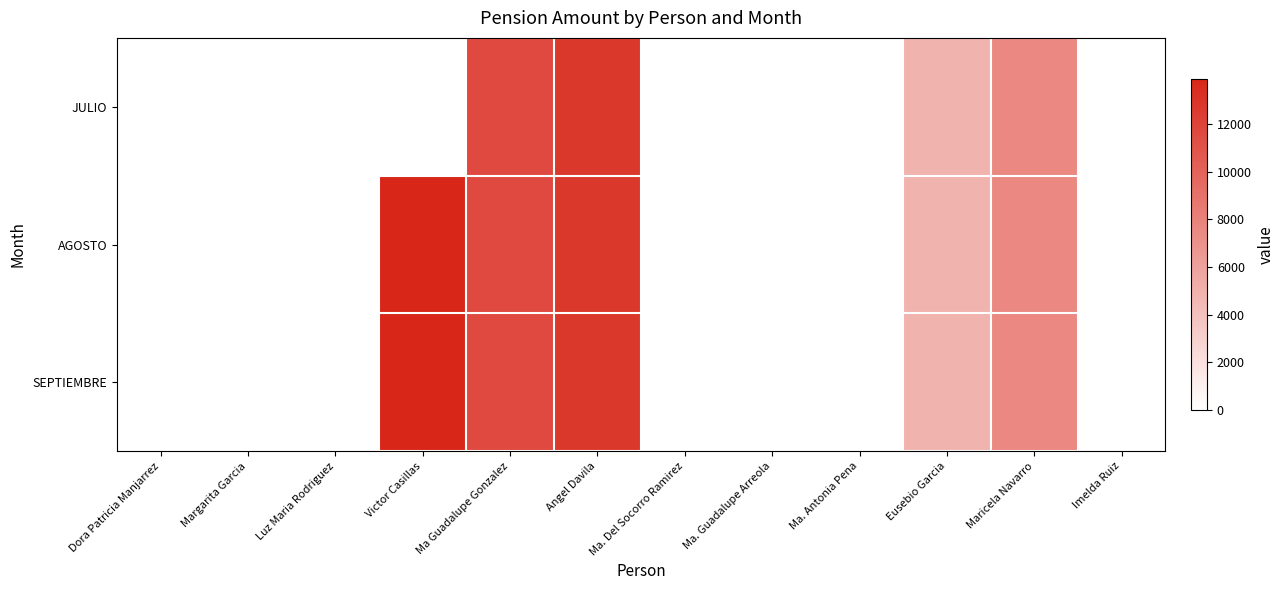

Which series changed the most between Ma. Del Socorro Ramirez and Imelda Ruiz?

JULIO